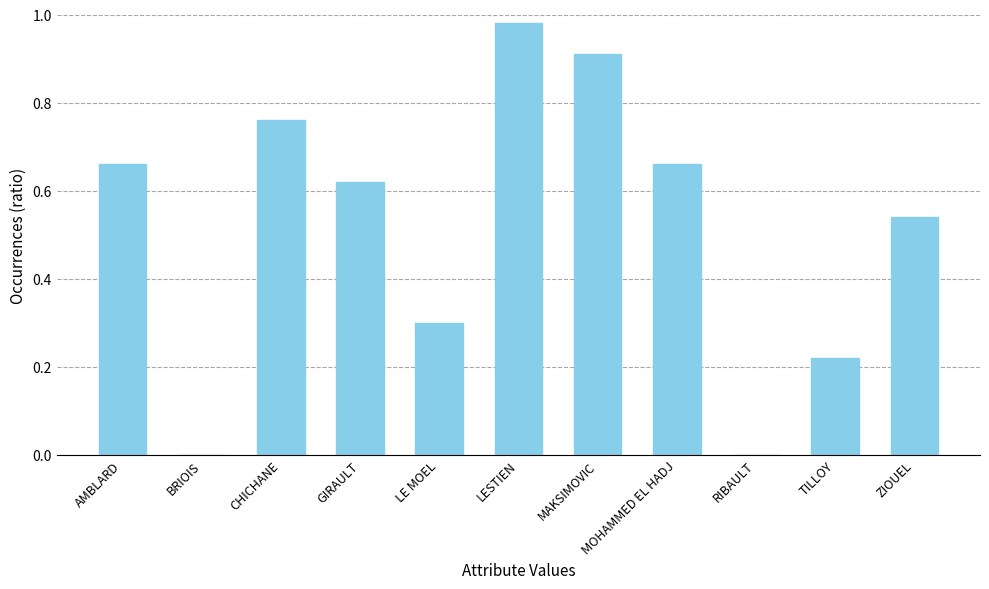

At which category does the chart reach its peak across all series?

LESTIEN